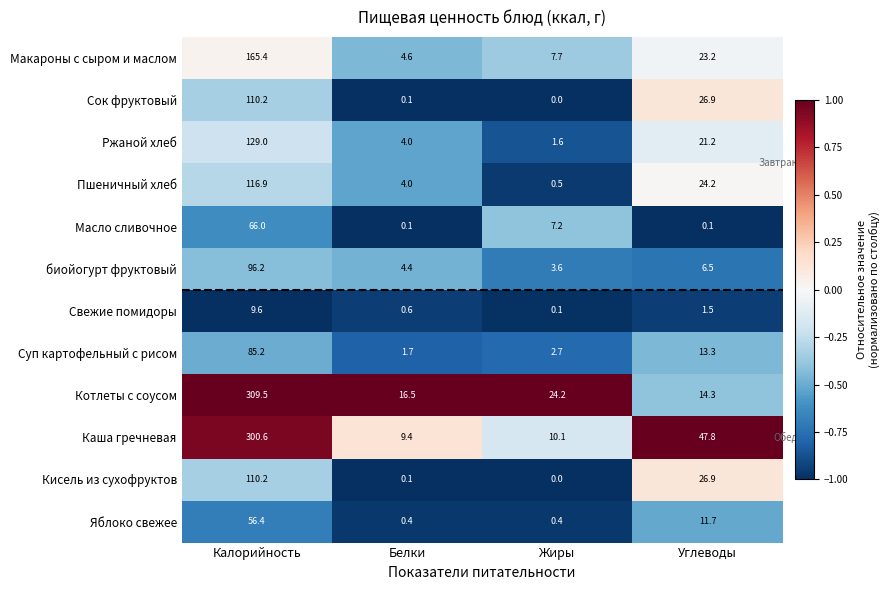

At which category is the sum across all series the highest?

Калорийность